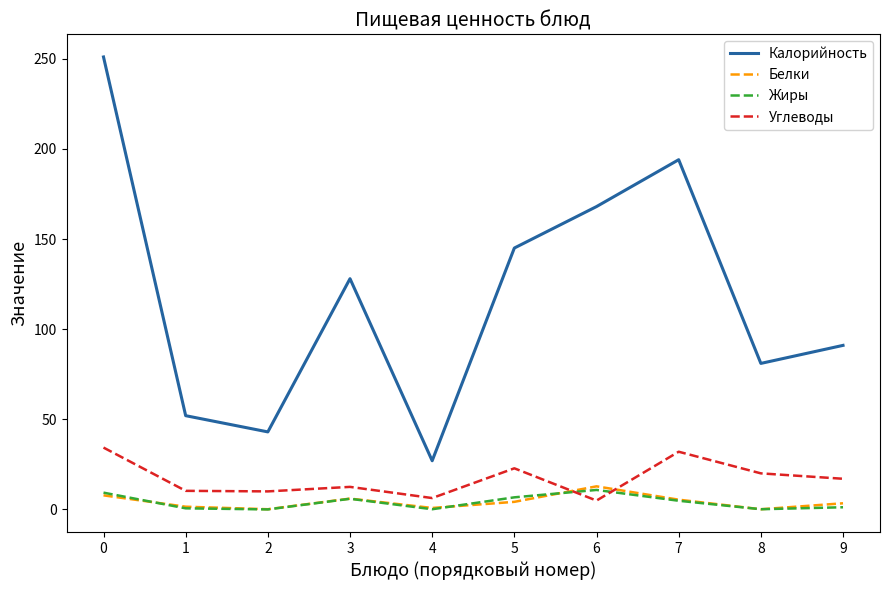

What is the difference between the maximum and minimum values in the Белки series?

12.7